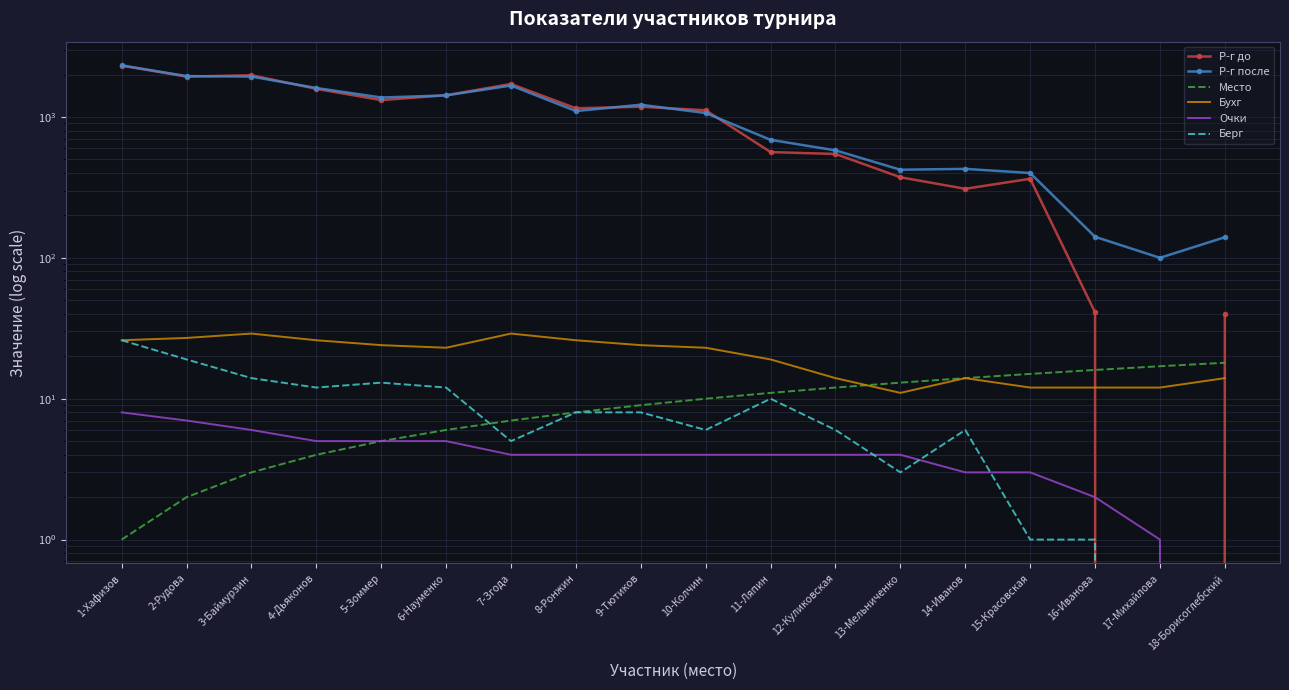

Reading left to right, list all the values displayed in this chart.

Р-г до: 1-Хафизов=2314	2-Рудова=1933	3-Баймурзин=1977	4-Дьяконов=1583	5-Зоммер=1317	6-Науменко=1426	7-Згода=1714	8-Ронжин=1152	9-Тютиков=1182	10-Колчин=1115	11-Ляпин=563	12-Куликовская=546	13-Мельниченко=373	14-Иванов=309	15-Красовская=364	16-Иванова=41	17-Михайлова=0	18-Борисоглебский=40
Р-г после: 1-Хафизов=2323	2-Рудова=1950	3-Баймурзин=1934	4-Дьяконов=1605	5-Зоммер=1374	6-Науменко=1422	7-Згода=1671	8-Ронжин=1101	9-Тютиков=1221	10-Колчин=1066	11-Ляпин=688	12-Куликовская=579	13-Мельниченко=422	14-Иванов=428	15-Красовская=400	16-Иванова=141	17-Михайлова=100	18-Борисоглебский=140
Место: 1-Хафизов=1	2-Рудова=2	3-Баймурзин=3	4-Дьяконов=4	5-Зоммер=5	6-Науменко=6	7-Згода=7	8-Ронжин=8	9-Тютиков=9	10-Колчин=10	11-Ляпин=11	12-Куликовская=12	13-Мельниченко=13	14-Иванов=14	15-Красовская=15	16-Иванова=16	17-Михайлова=17	18-Борисоглебский=18
Бухг: 1-Хафизов=26	2-Рудова=27	3-Баймурзин=29	4-Дьяконов=26	5-Зоммер=24	6-Науменко=23	7-Згода=29	8-Ронжин=26	9-Тютиков=24	10-Колчин=23	11-Ляпин=19	12-Куликовская=14	13-Мельниченко=11	14-Иванов=14	15-Красовская=12	16-Иванова=12	17-Михайлова=12	18-Борисоглебский=14
Очки: 1-Хафизов=8	2-Рудова=7	3-Баймурзин=6	4-Дьяконов=5	5-Зоммер=5	6-Науменко=5	7-Згода=4	8-Ронжин=4	9-Тютиков=4	10-Колчин=4	11-Ляпин=4	12-Куликовская=4	13-Мельниченко=4	14-Иванов=3	15-Красовская=3	16-Иванова=2	17-Михайлова=1	18-Борисоглебский=0
Берг: 1-Хафизов=26	2-Рудова=19	3-Баймурзин=14	4-Дьяконов=12	5-Зоммер=13	6-Науменко=12	7-Згода=5	8-Ронжин=8	9-Тютиков=8	10-Колчин=6	11-Ляпин=10	12-Куликовская=6	13-Мельниченко=3	14-Иванов=6	15-Красовская=1	16-Иванова=1	17-Михайлова=0	18-Борисоглебский=0